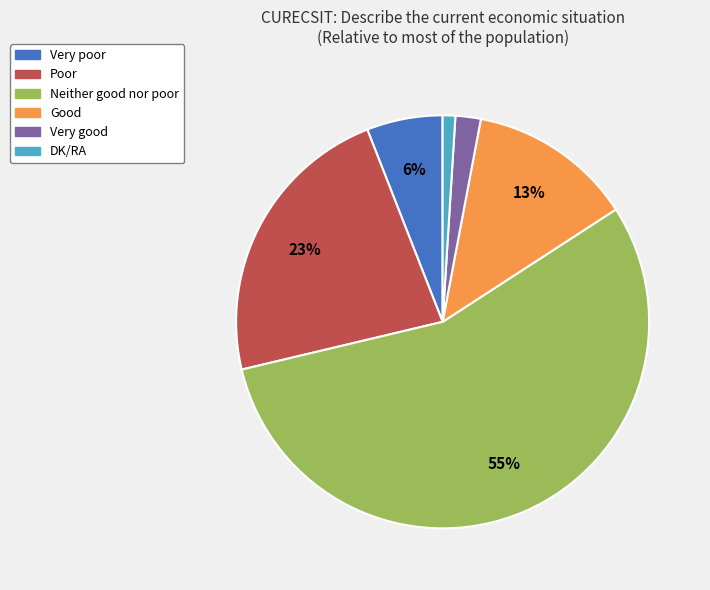

Combined, do Poor and Very good account for over 50%?

No